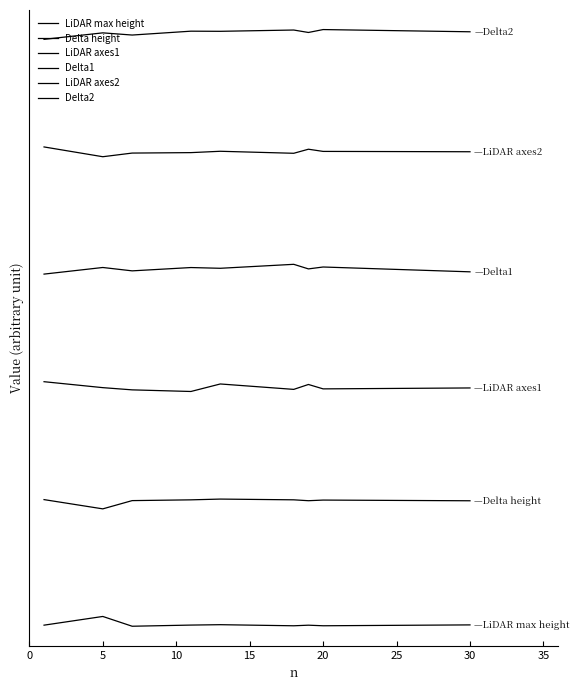

Does the chart display data point markers on the line(s)?

No